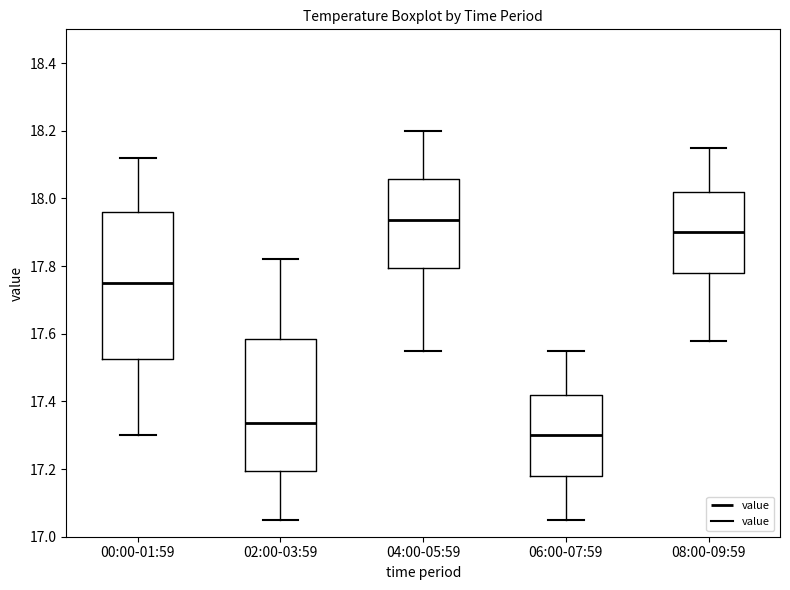

Which box has the lowest median line?

06:00-07:59